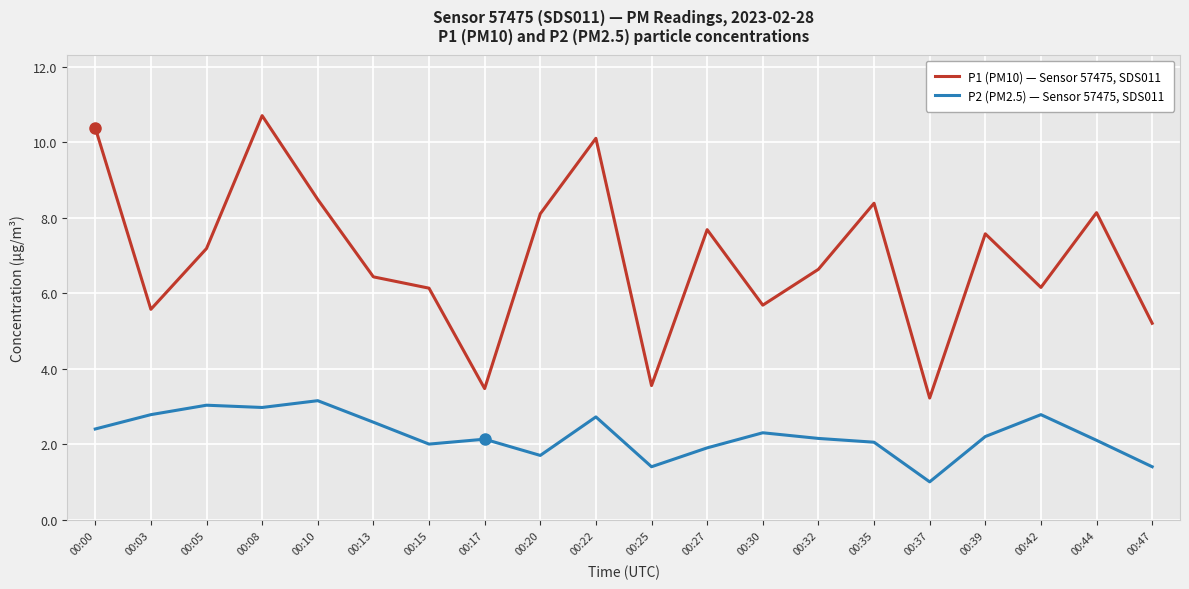

True or false: P2 (PM2.5) — Sensor 57475, SDS011 has a value of 0.5 at 00:30.

False